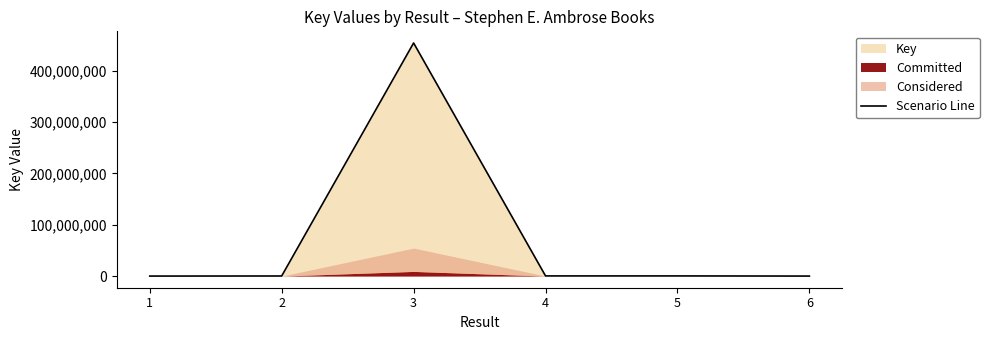

What is the ratio of the value at 4 to the value at 1?

143.6